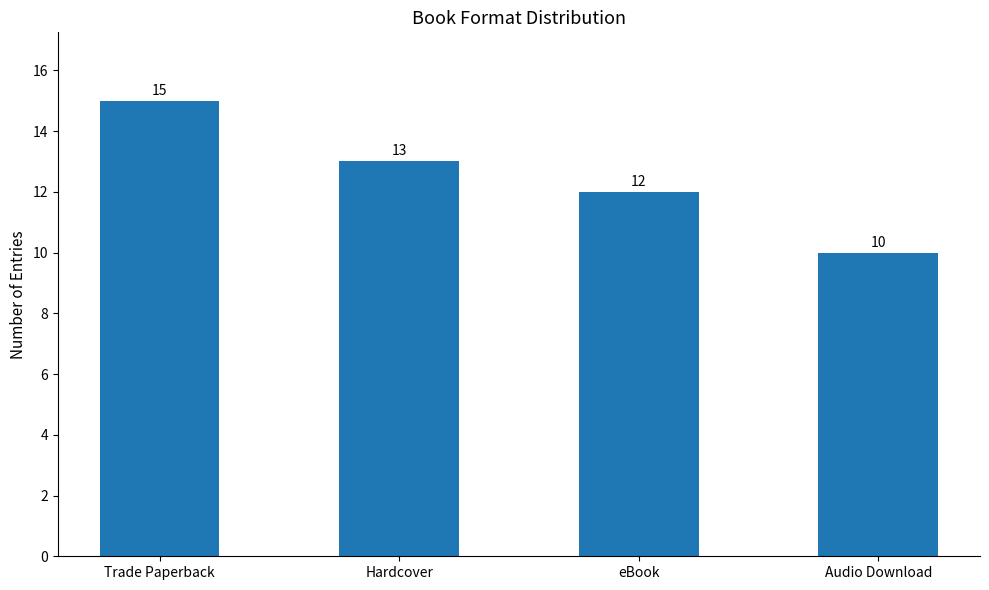

Approximately how many times larger is the value at Trade Paperback compared to Hardcover?

1.2